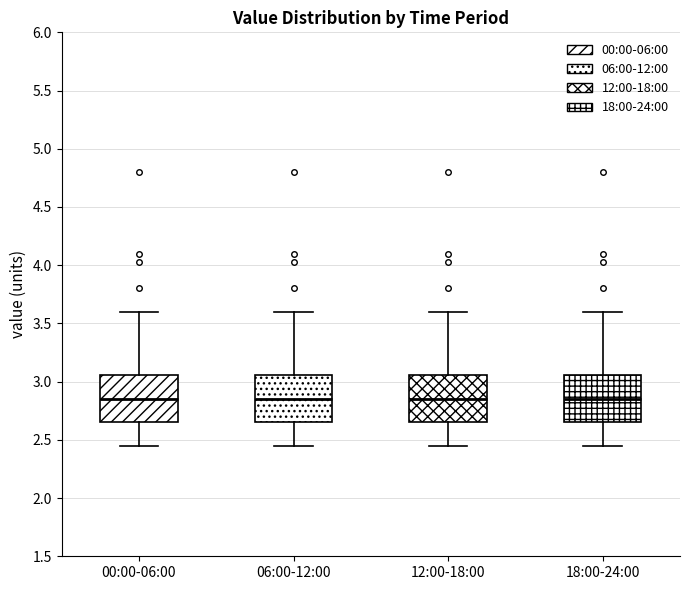

Reading left to right, transcribe this box plot: for each box, give where its median line is, the range the box spans, and where its two whiskers end, as read against the y-axis. The values are not printed on the chart, so give them approximately, as read against the axis.

00:00-06:00: median 2.85, box 2.65 to 3.05, whiskers 2.45 to 3.60
06:00-12:00: median 2.85, box 2.65 to 3.05, whiskers 2.45 to 3.60
12:00-18:00: median 2.85, box 2.65 to 3.05, whiskers 2.45 to 3.60
18:00-24:00: median 2.85, box 2.65 to 3.05, whiskers 2.45 to 3.60